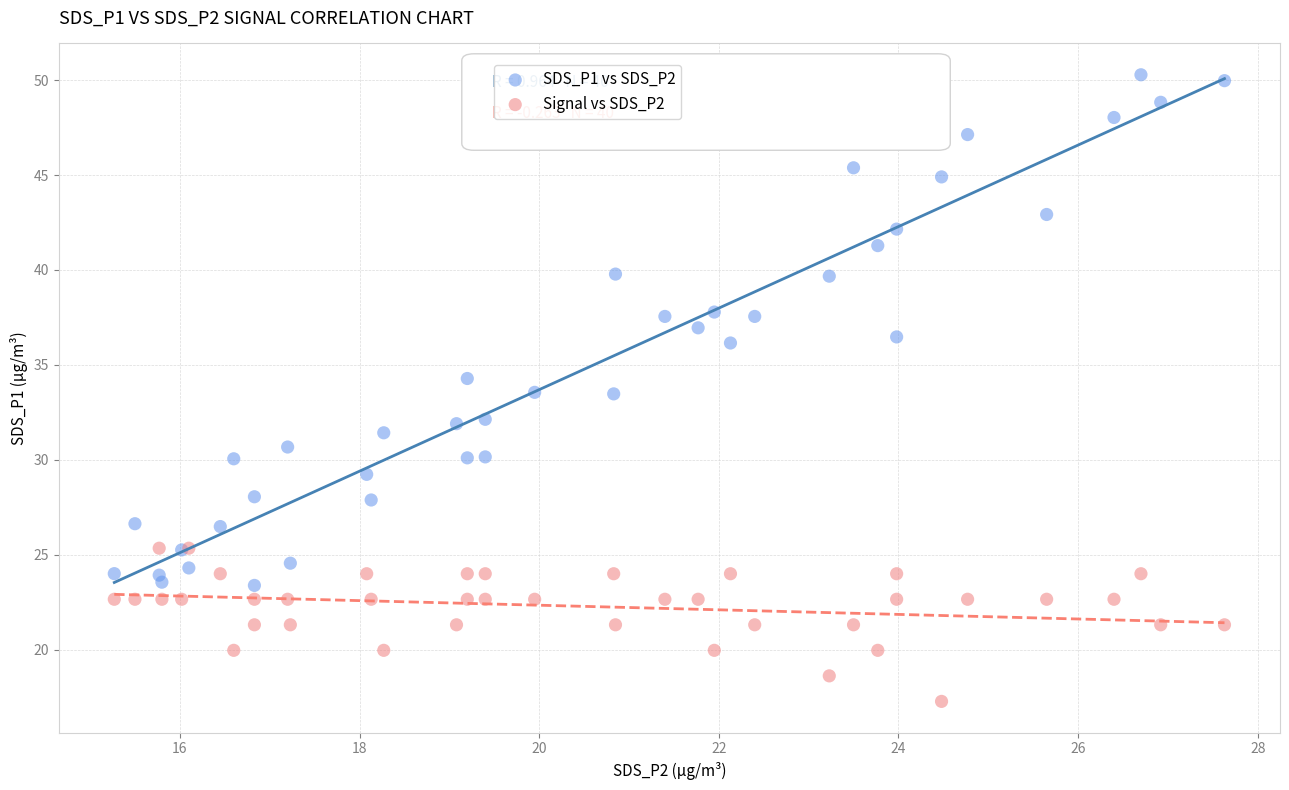

What are all the series names shown in the legend?

SDS_P1 vs SDS_P2, Signal vs SDS_P2